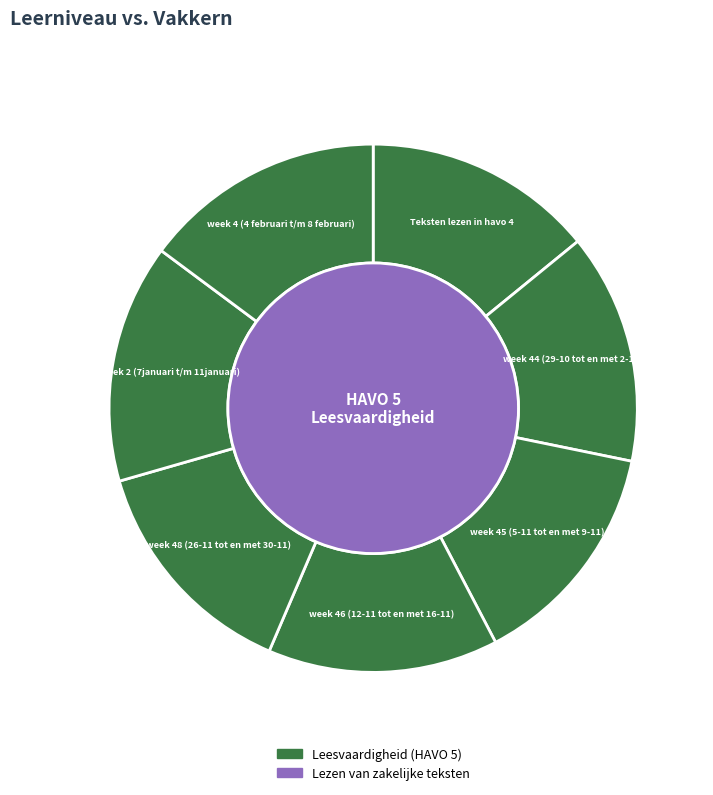

Does any single category account for the majority?

No